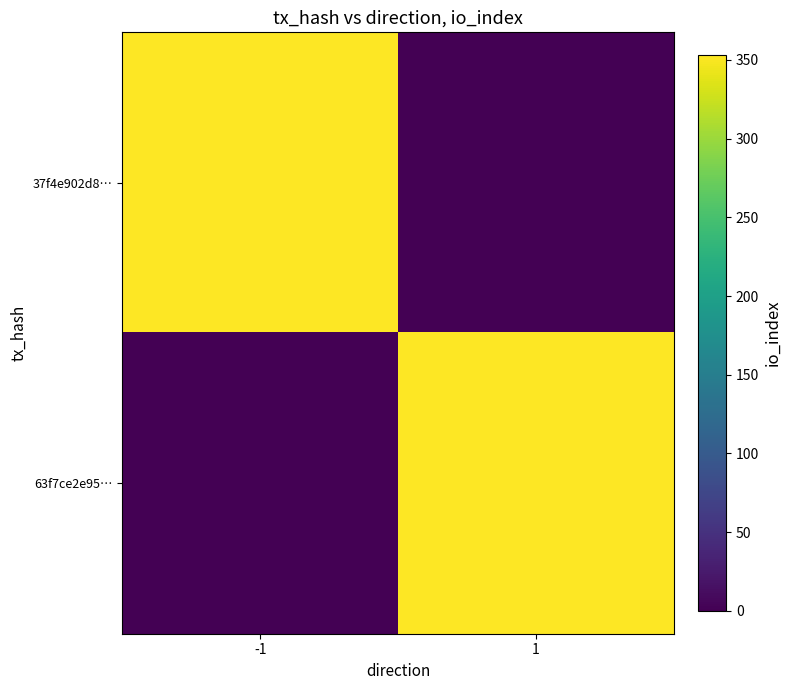

Which series has the largest range (max minus min)?

37f4e902d8…